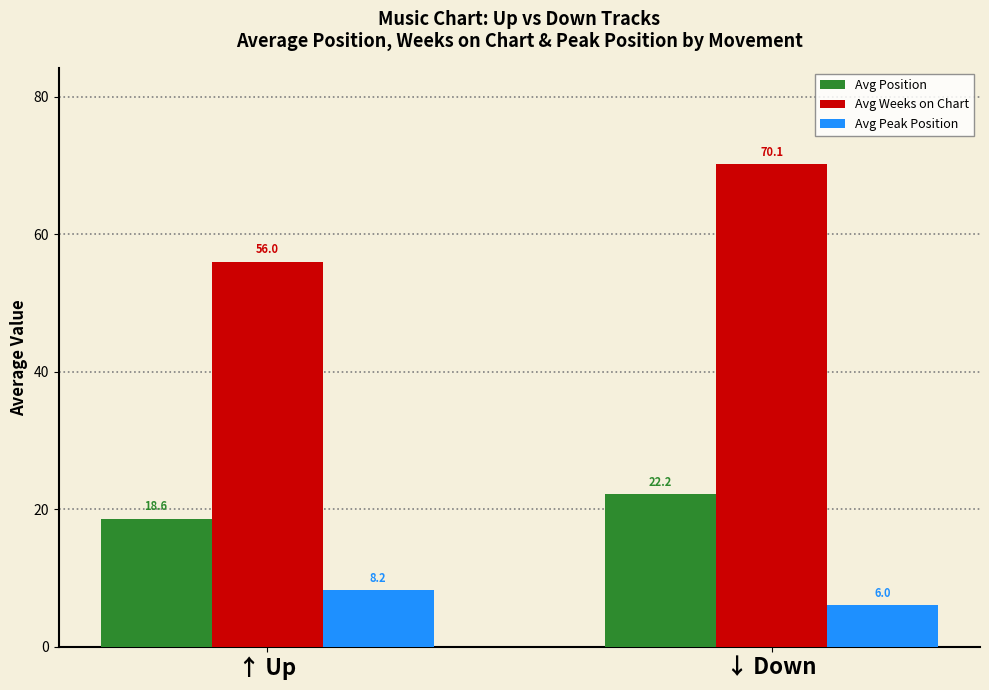

What is the spread (max minus min) of values at ↓ Down?

64.1